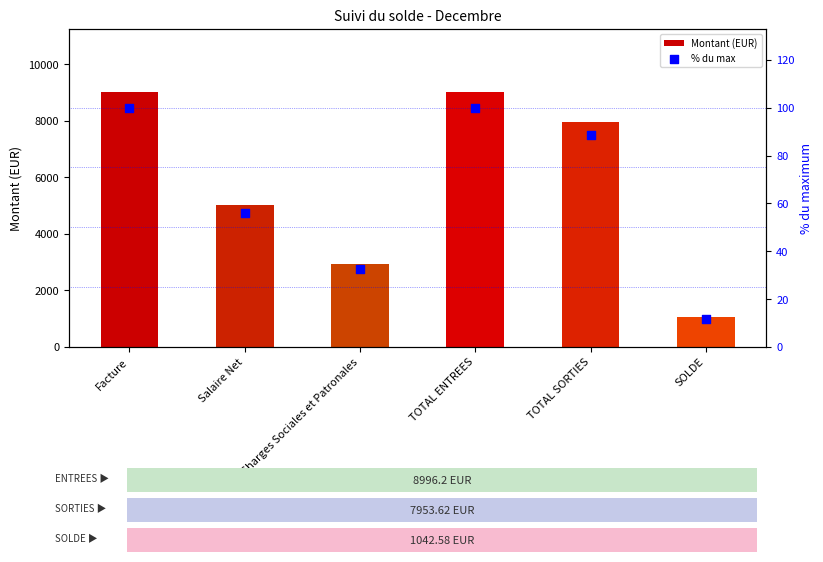

Which series reaches the minimum Y coordinate?

% du max